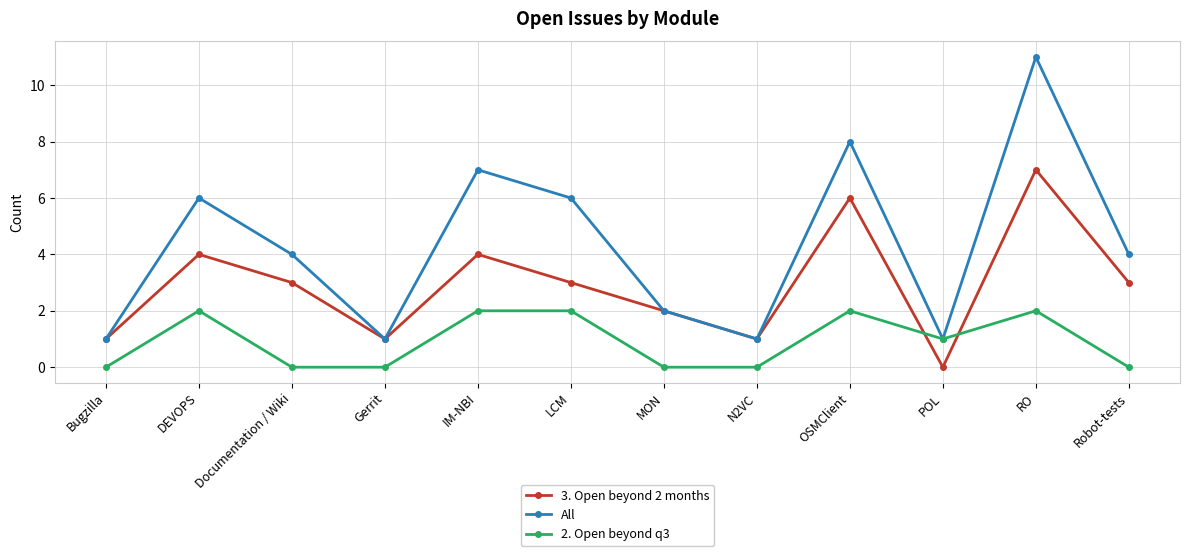

At which category is the sum across all series the highest?

RO